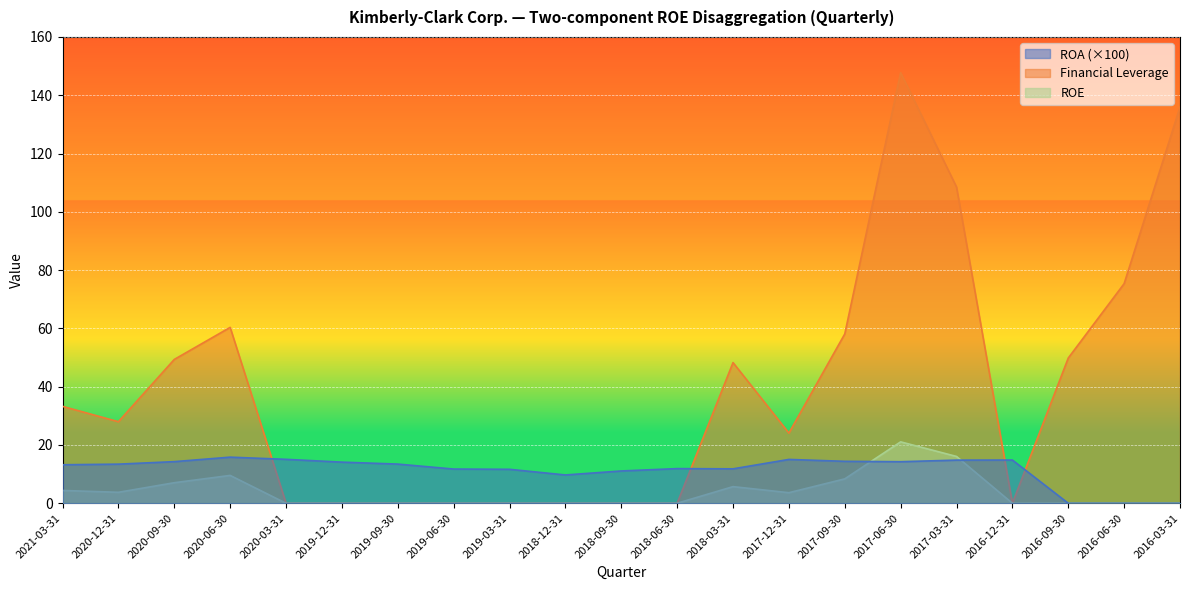

What is the label of the 15th point from the left?

2017-09-30